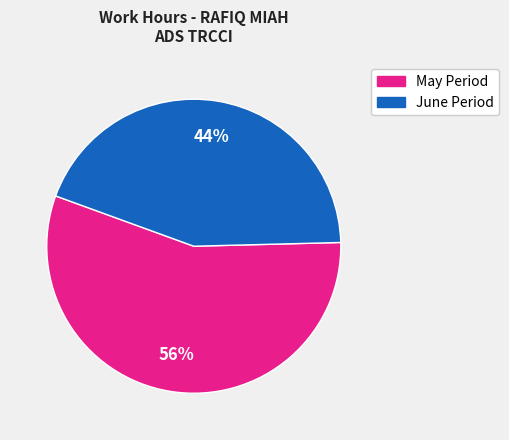

Do May Period and June Period together represent more than half of the pie?

Yes